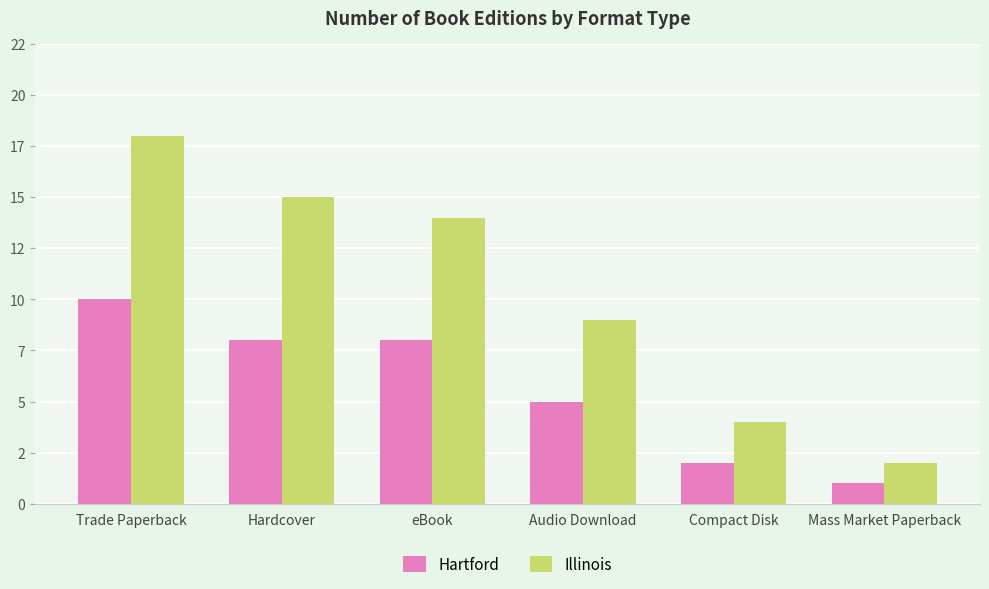

Which category has the lowest value across all series?

Mass Market Paperback